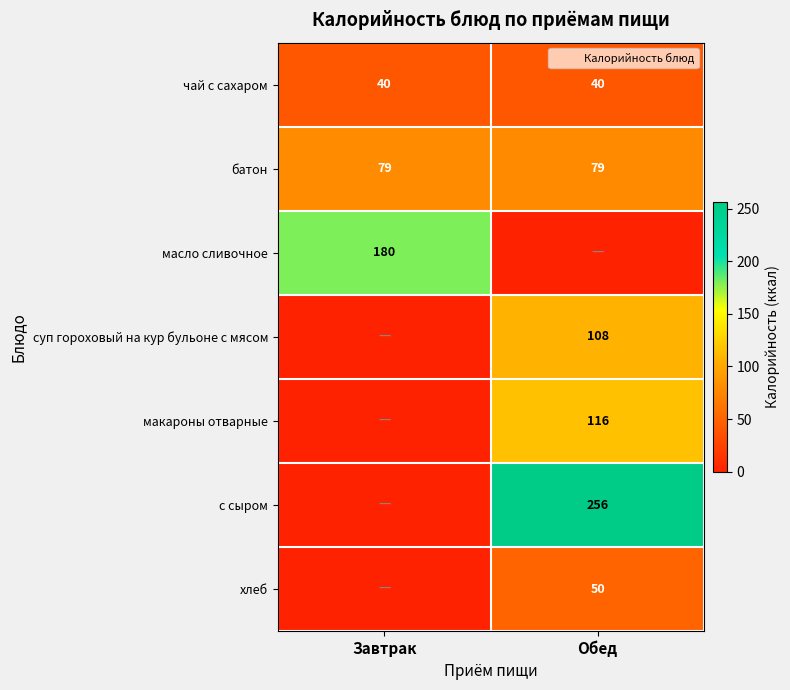

List the series in order of their peak value, highest first.

с сыром, масло сливочное, макароны отварные, суп гороховый на кур бульоне с мясом, батон, хлеб, чай с сахаром